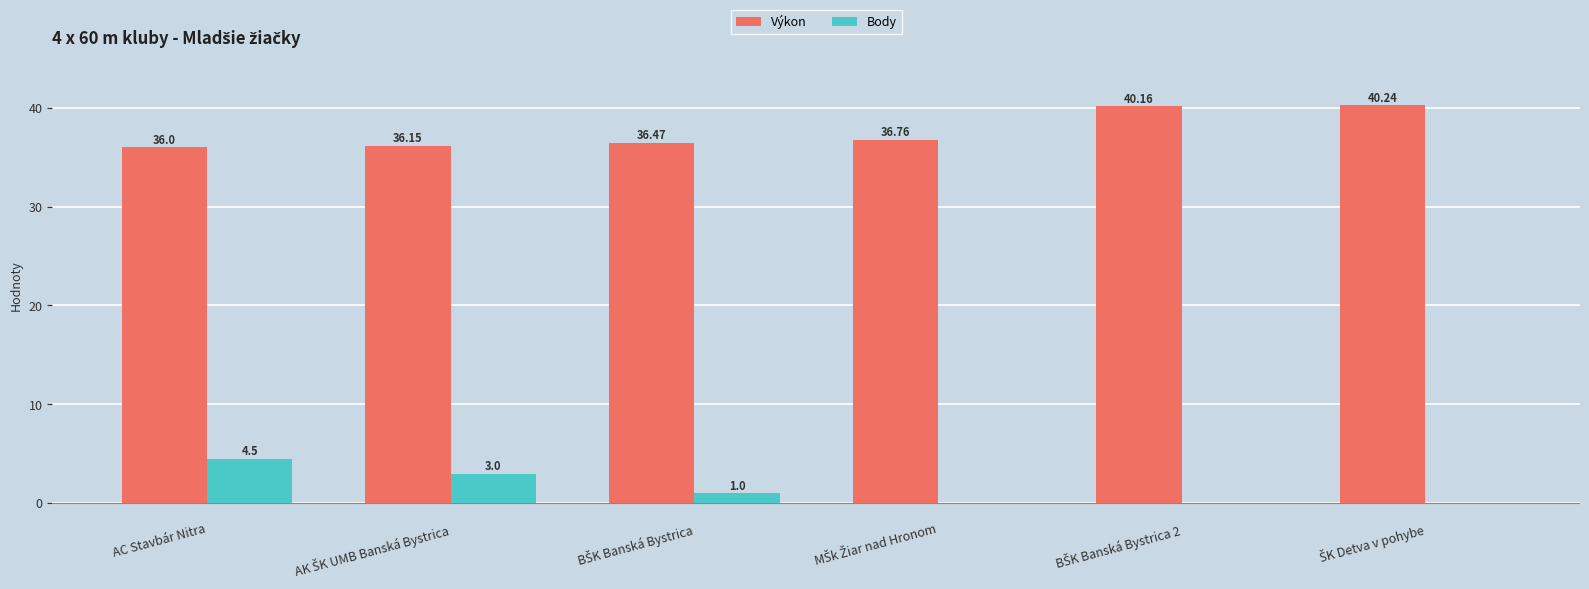

How many series are shown in this chart?

2